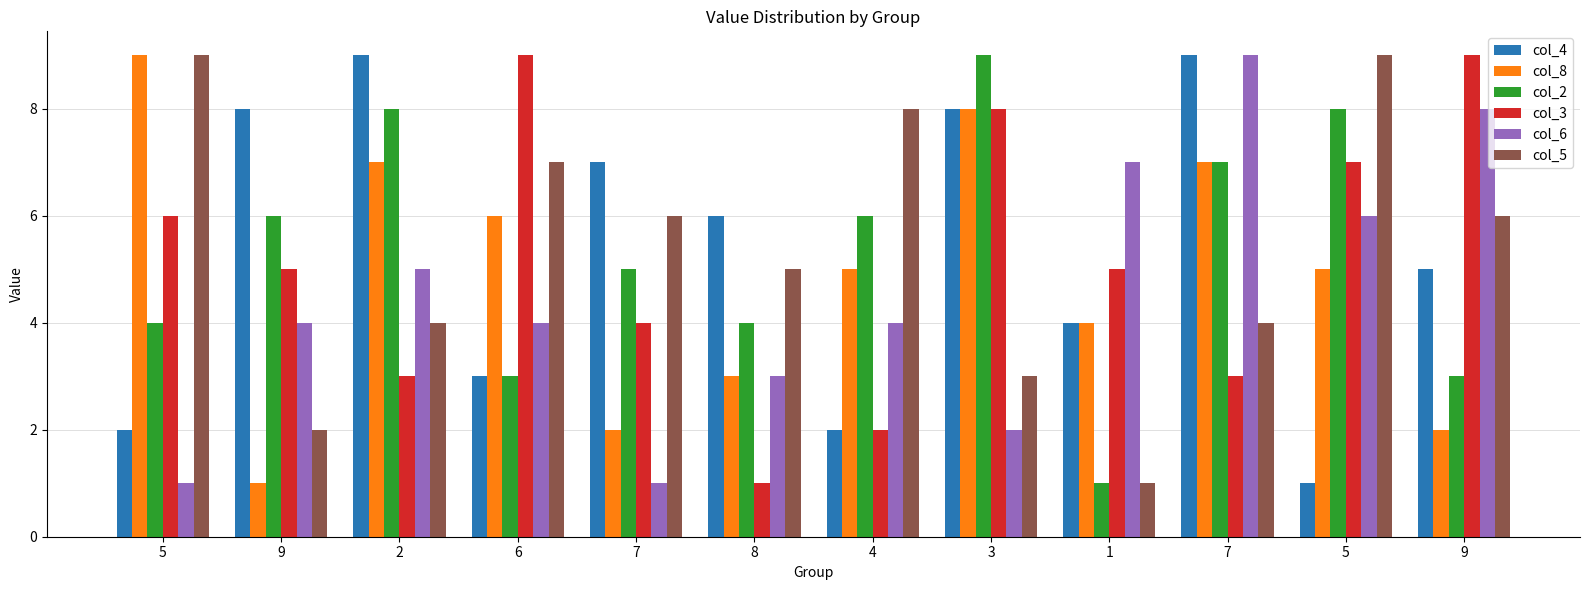

Count the number of data series in this chart.

6